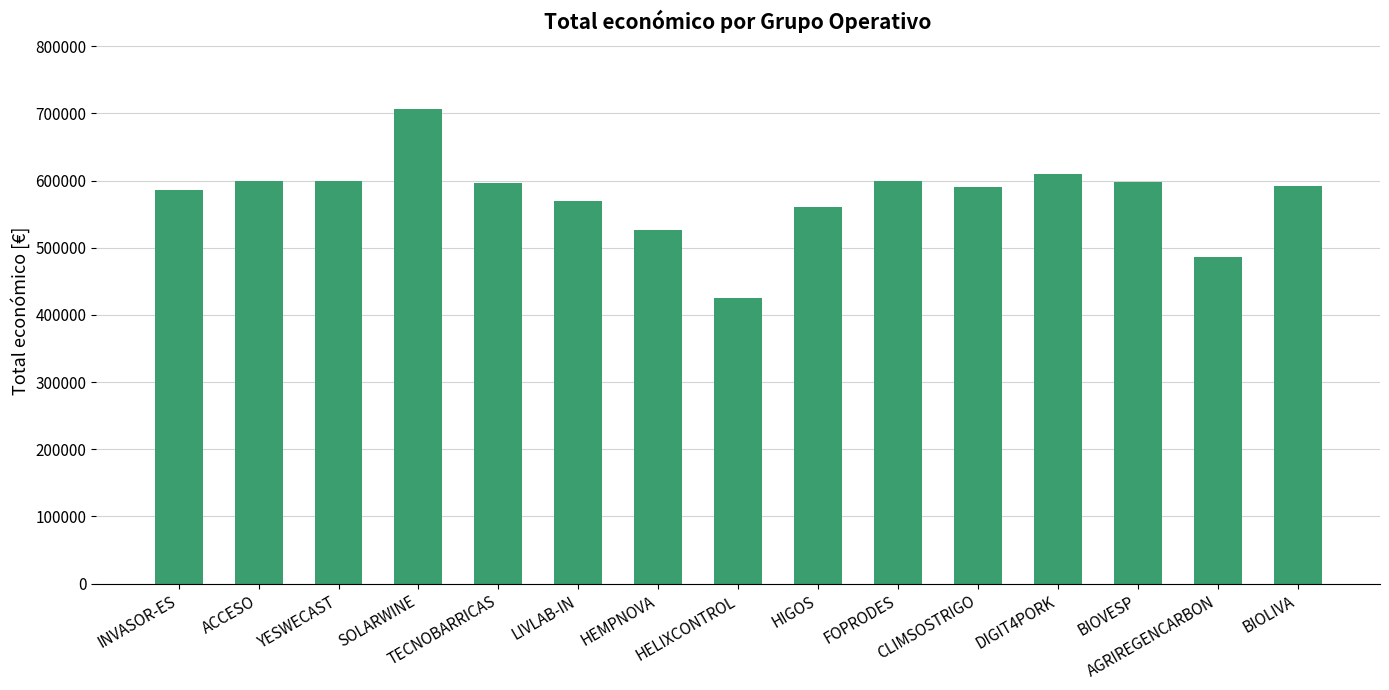

What is the value of the 8th bar from the left?

424720